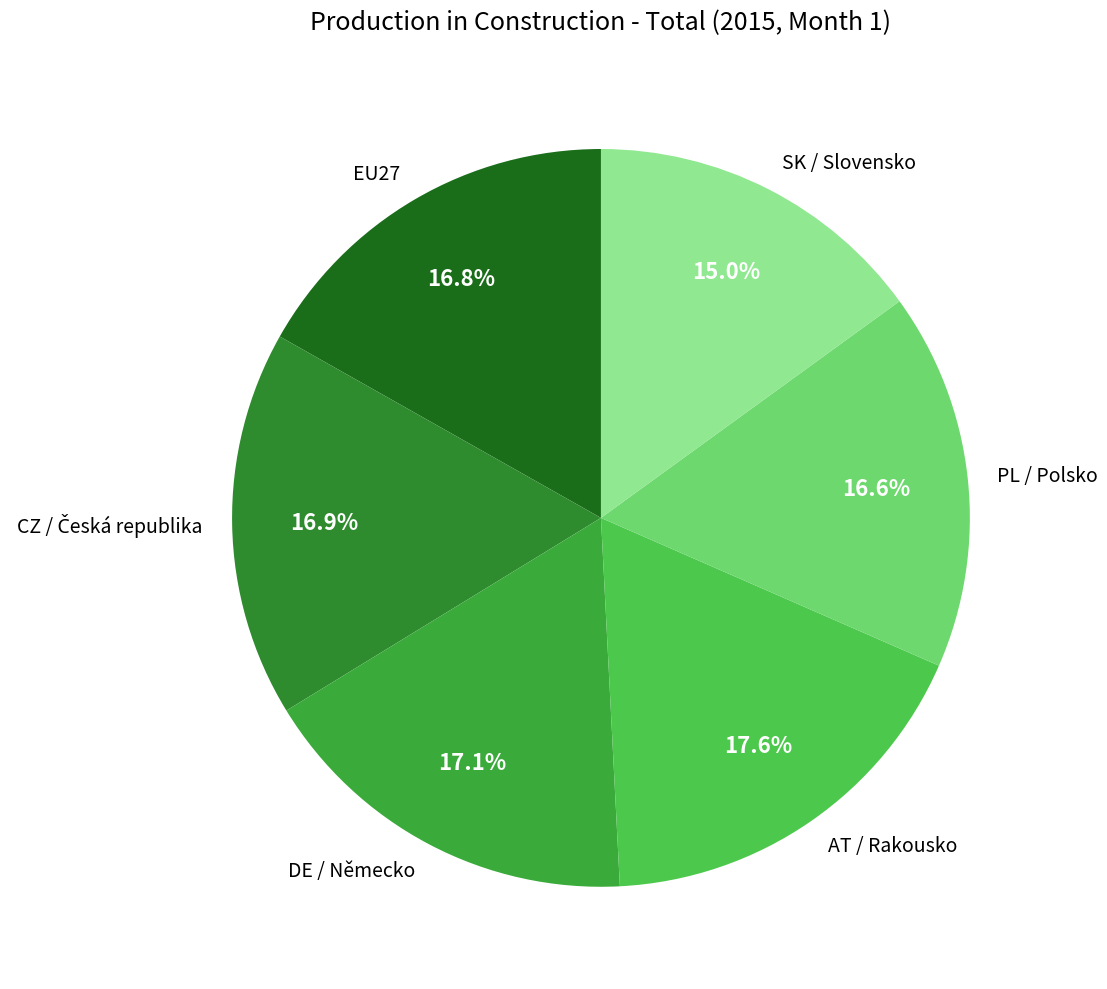

Between DE / Německo and PL / Polsko, which is larger?

DE / Německo